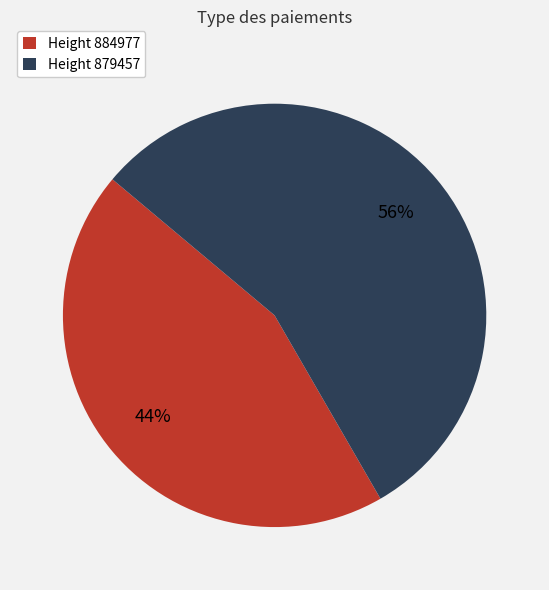

Rank the categories by value from lowest to highest.

Height 884977, Height 879457